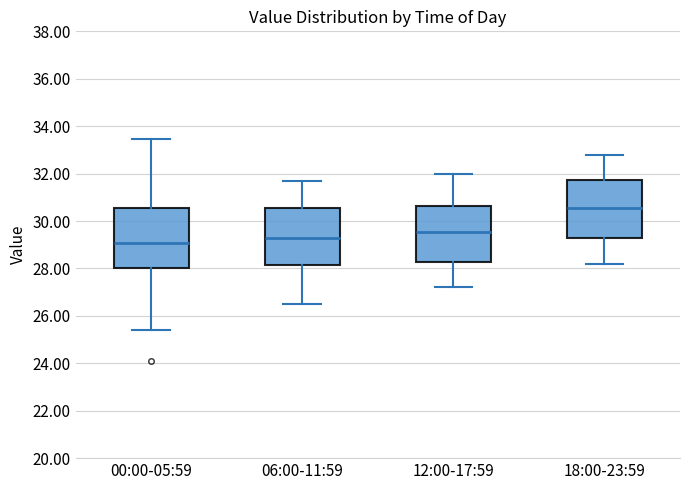

Which box has the highest median line?

18:00-23:59